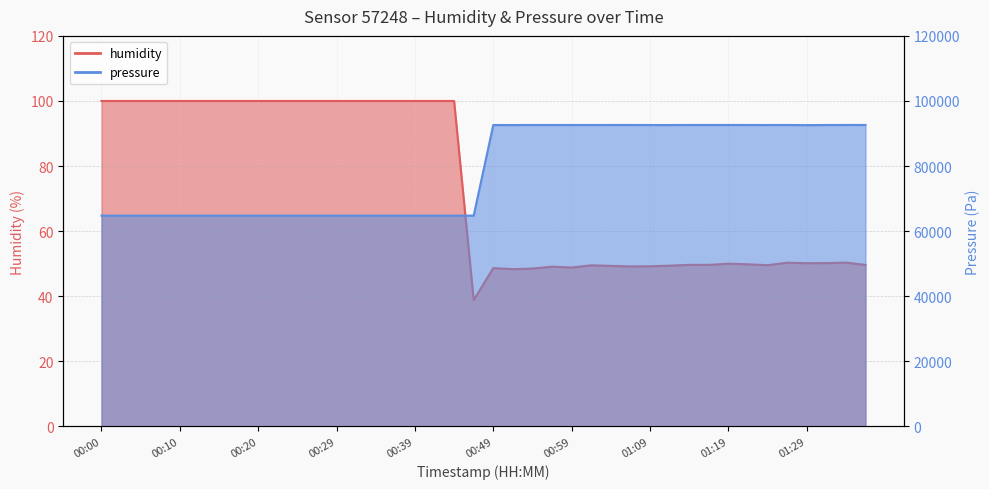

At which category does humidity reach its first local peak?

00:49